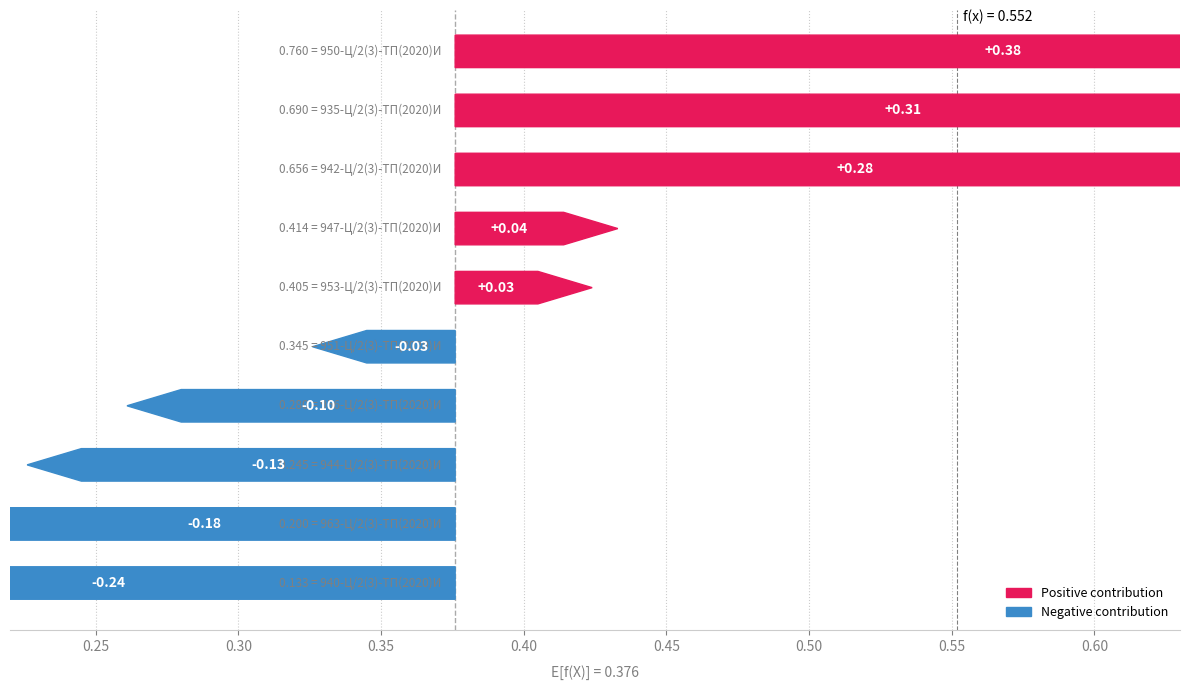

What is the label of the 3rd bar from the left?

956-Ц/2(3)-ТП(2020)И